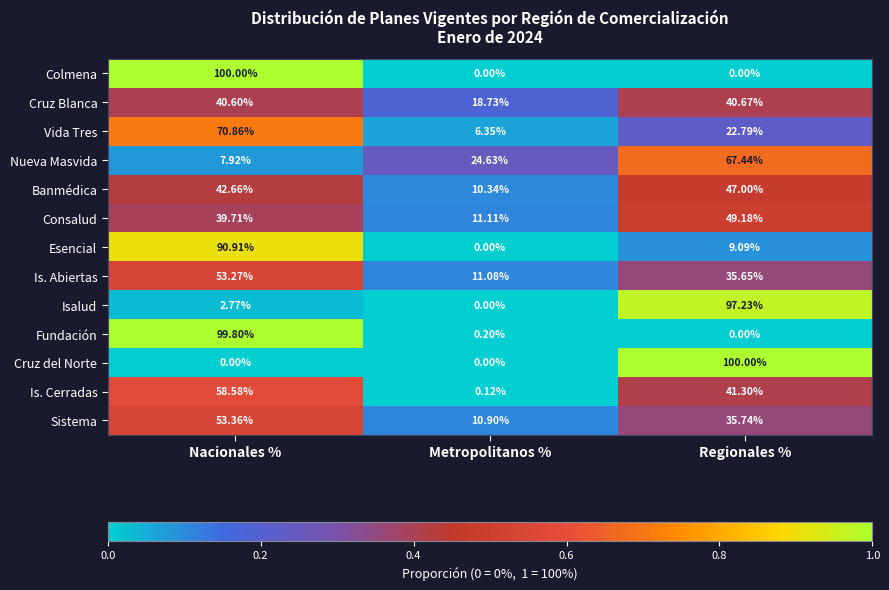

How many data points does each series have?

3